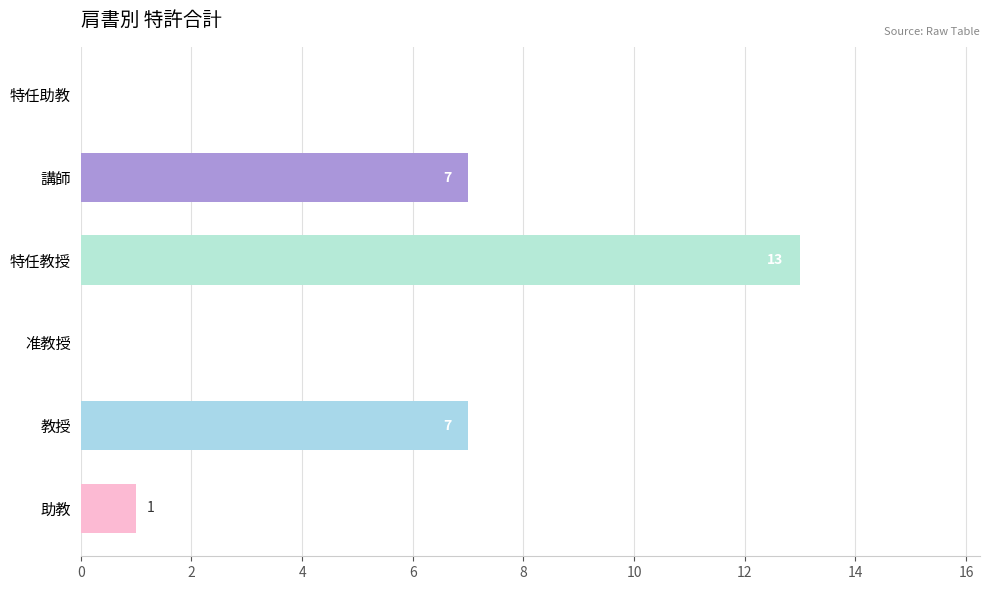

What is the maximum value shown in the chart?

13